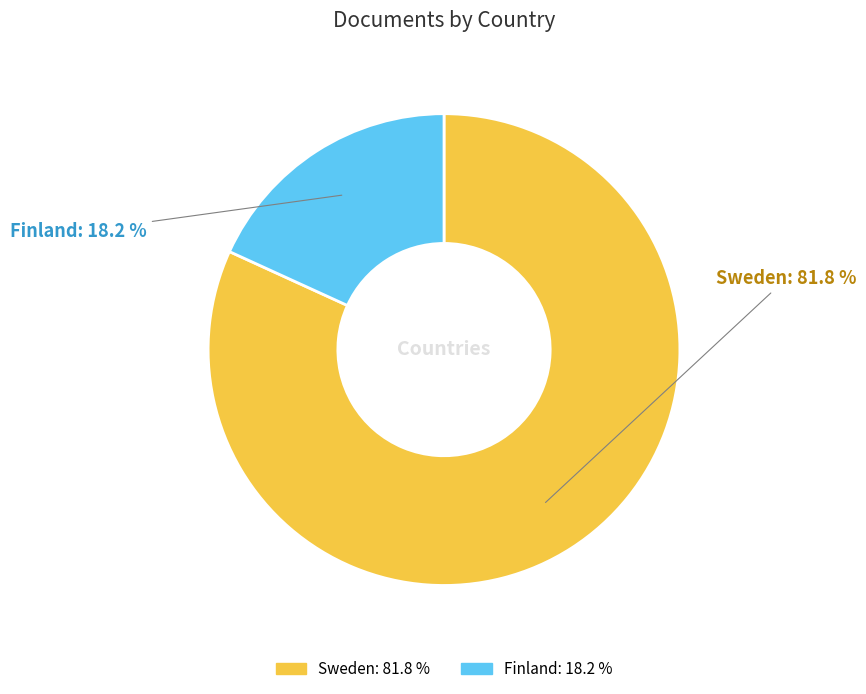

To the nearest percent, what portion does Sweden represent?

82%